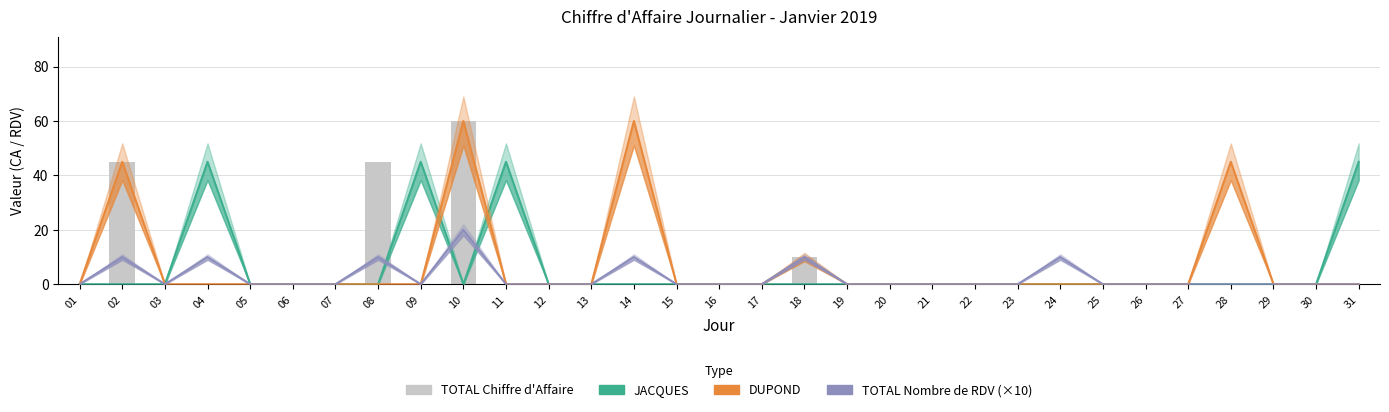

Which category has the highest value in the TOTAL Chiffre d'Affaire series?

10